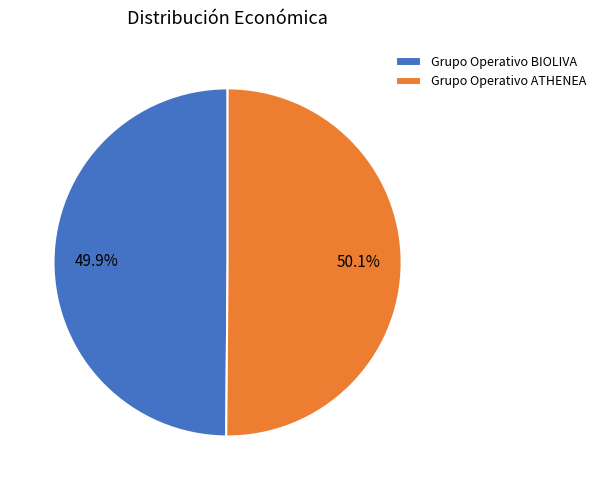

True or false: Grupo Operativo ATHENEA accounts for 50% of the total.

True